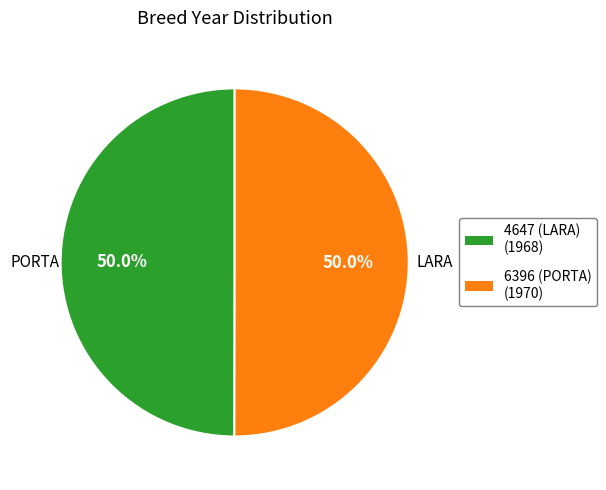

What percentage do 6396 (PORTA) and 4647 (LARA) together represent?

100.0%